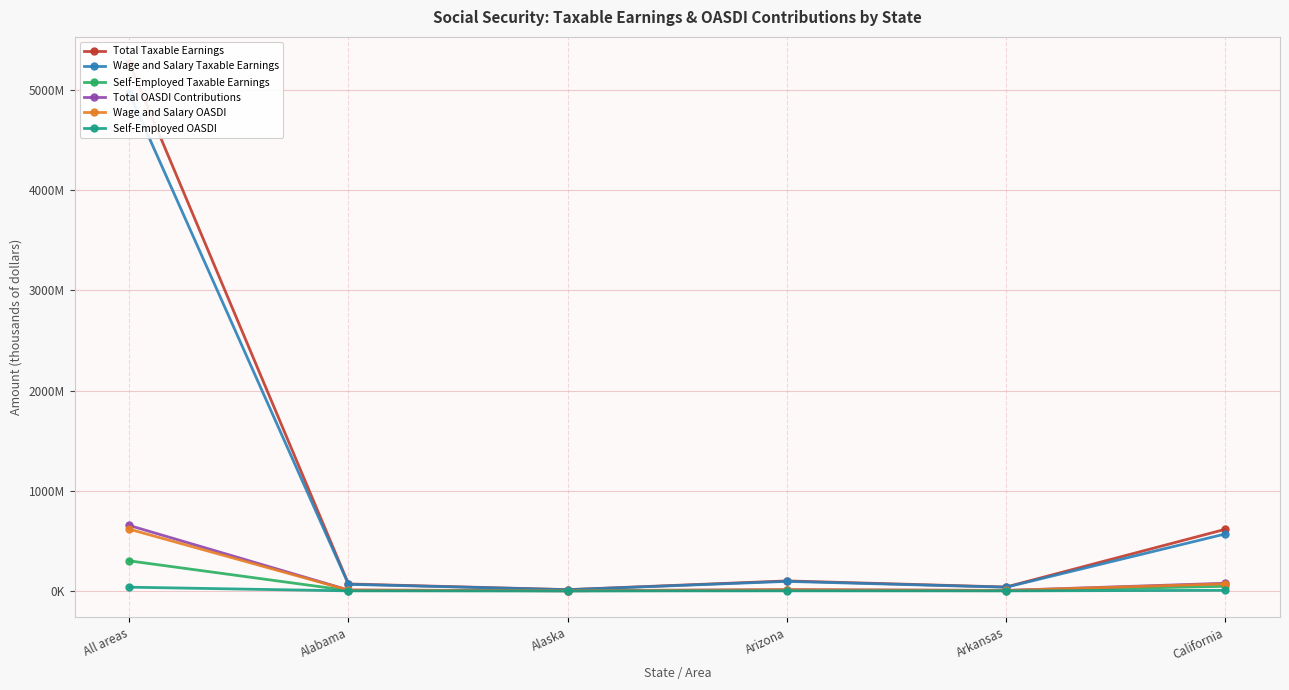

True or false: Total Taxable Earnings and Total OASDI Contributions cross at least once.

False